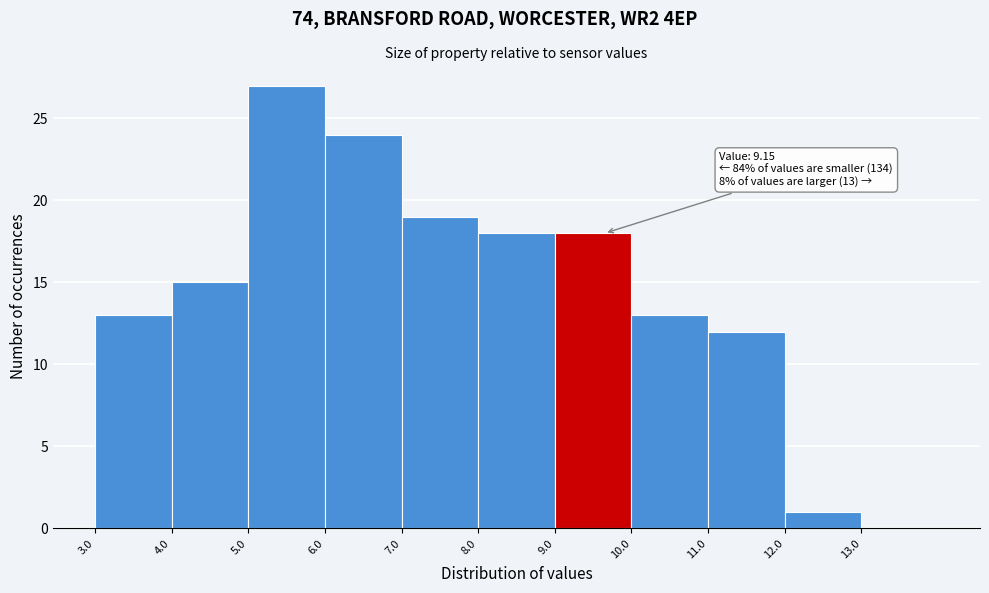

Which range on the x-axis has the tallest bar?

5 to 6